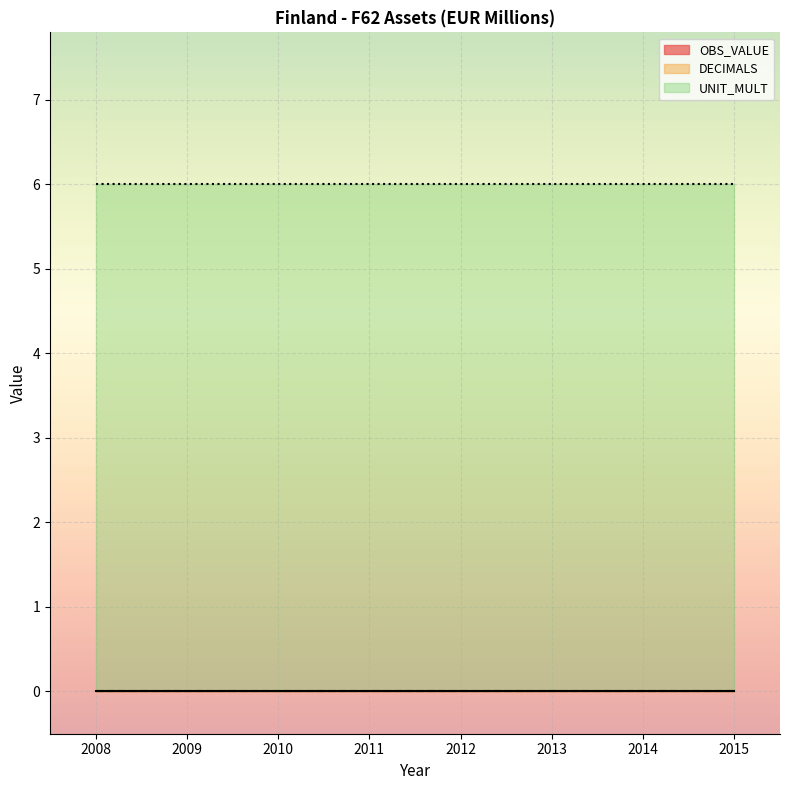

Rank the series at 2011 from lowest to highest value.

OBS_VALUE, DECIMALS, UNIT_MULT